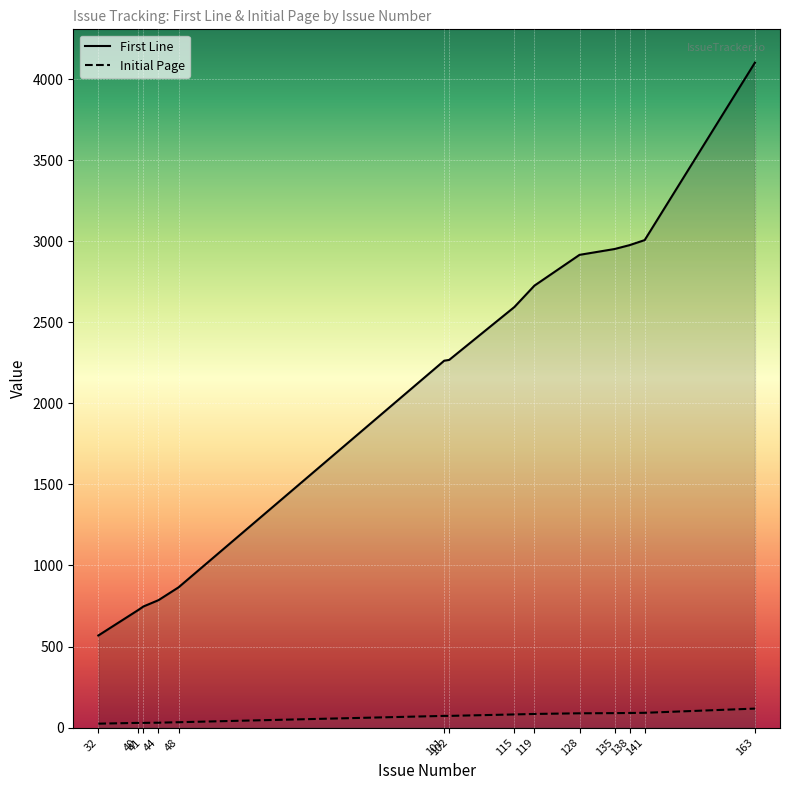

True or false: First Line has more than 1 interior local peaks.

False